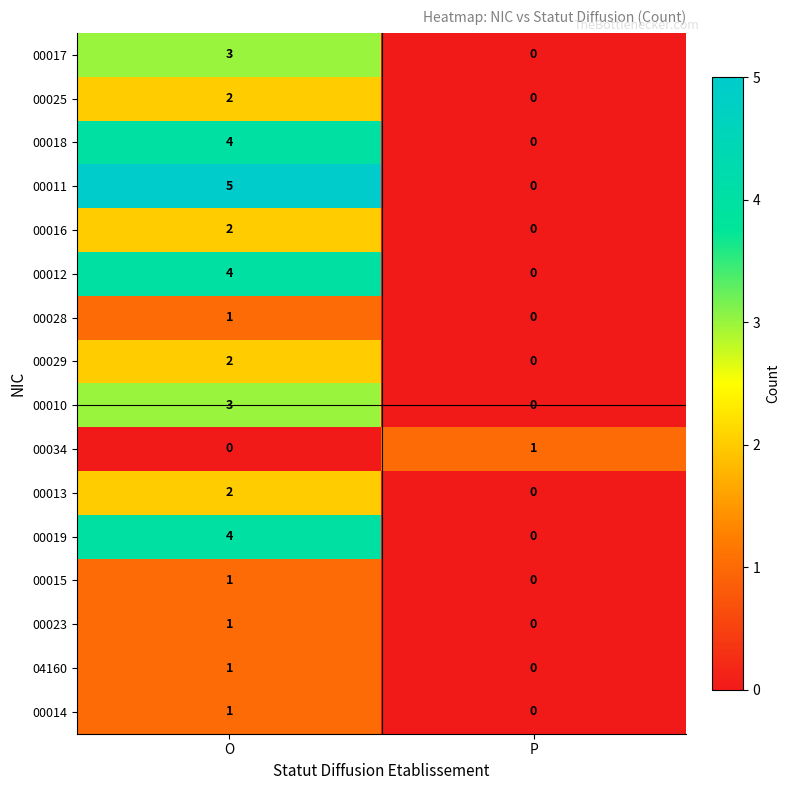

Which series changed the most between O and P?

00011